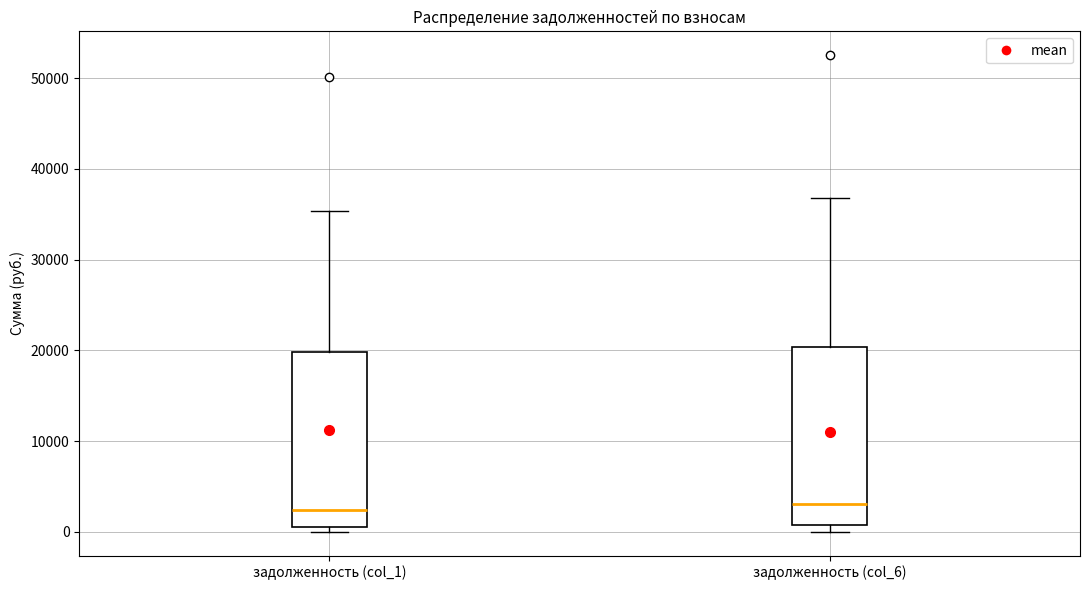

Reading left to right, transcribe this box plot: for each box, give where its median line is, the range the box spans, and where its two whiskers end, as read against the y-axis. The values are not printed on the chart, so give them approximately, as read against the axis.

задолженность (col_1): median 2000, box 1000 to 20000, whiskers 0 to 35000
задолженность (col_6): median 3000, box 1000 to 20000, whiskers 0 to 37000